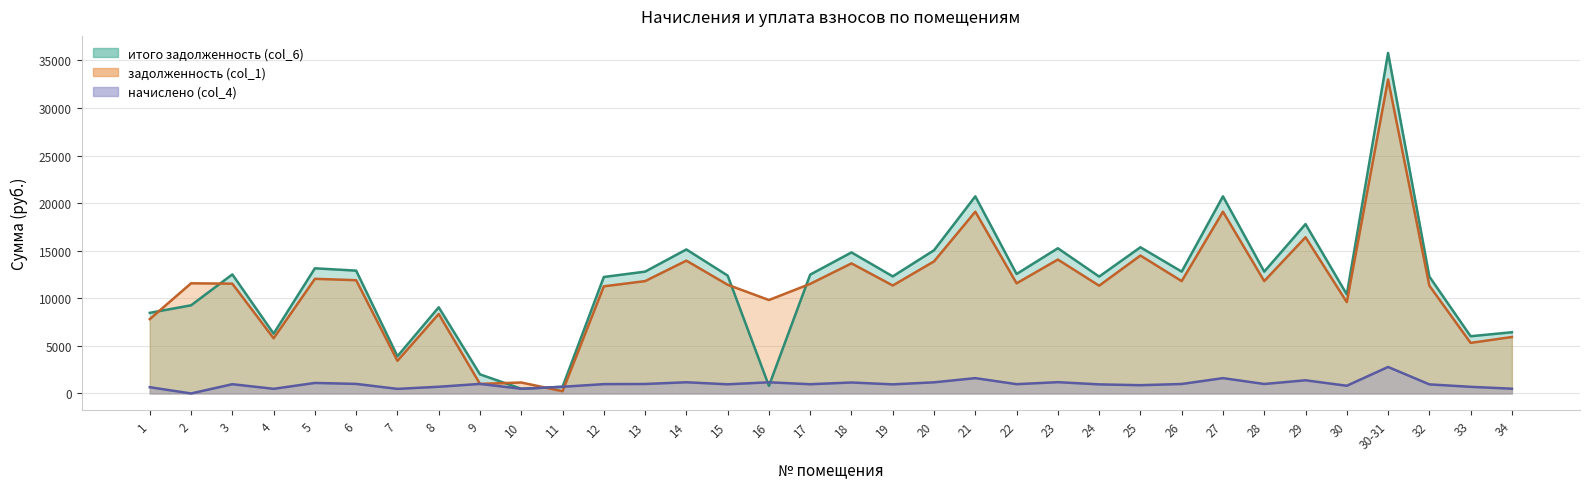

True or false: задолженность (col_1) has more than 1 interior local peaks.

True